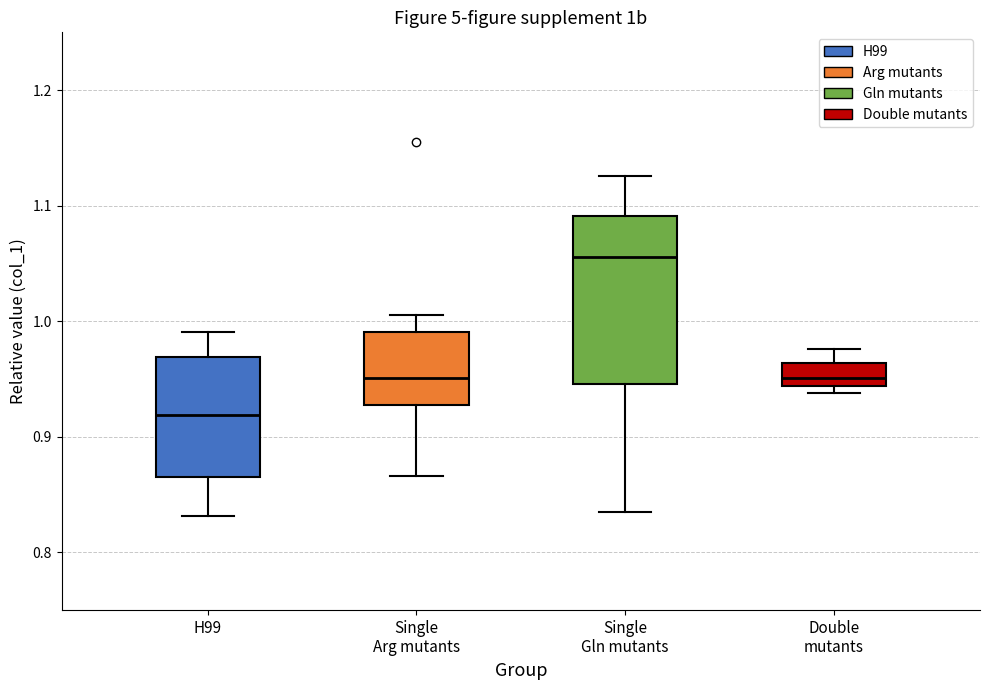

Where does the upper whisker of the box for Double mutants end on the y-axis? The values are not printed on the chart, so give them approximately, as read against the axis.

0.98